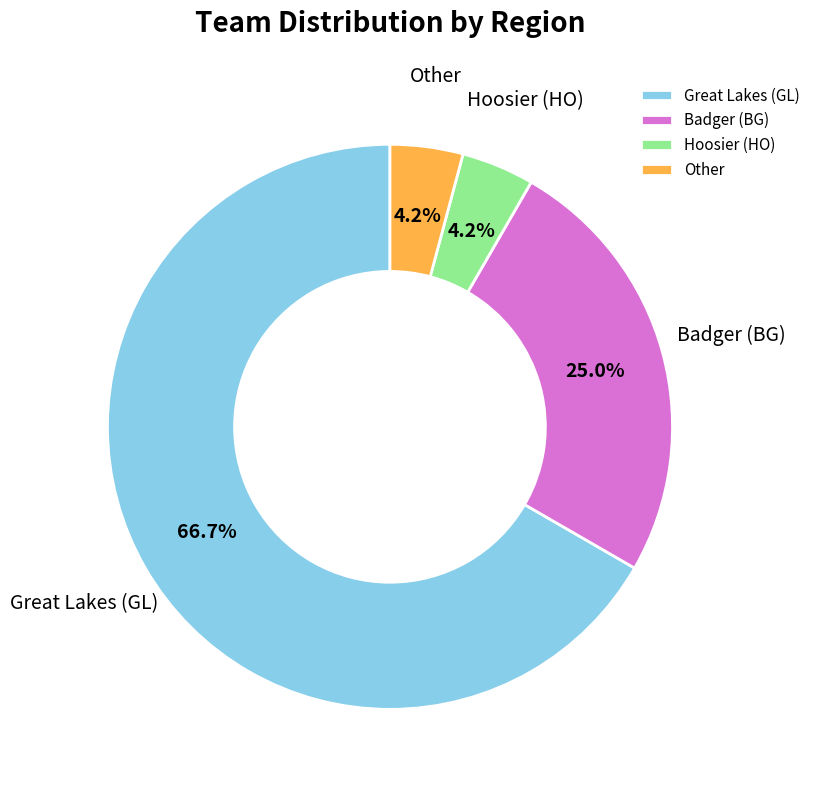

True or false: Badger (BG) accounts for 25% of the total.

True